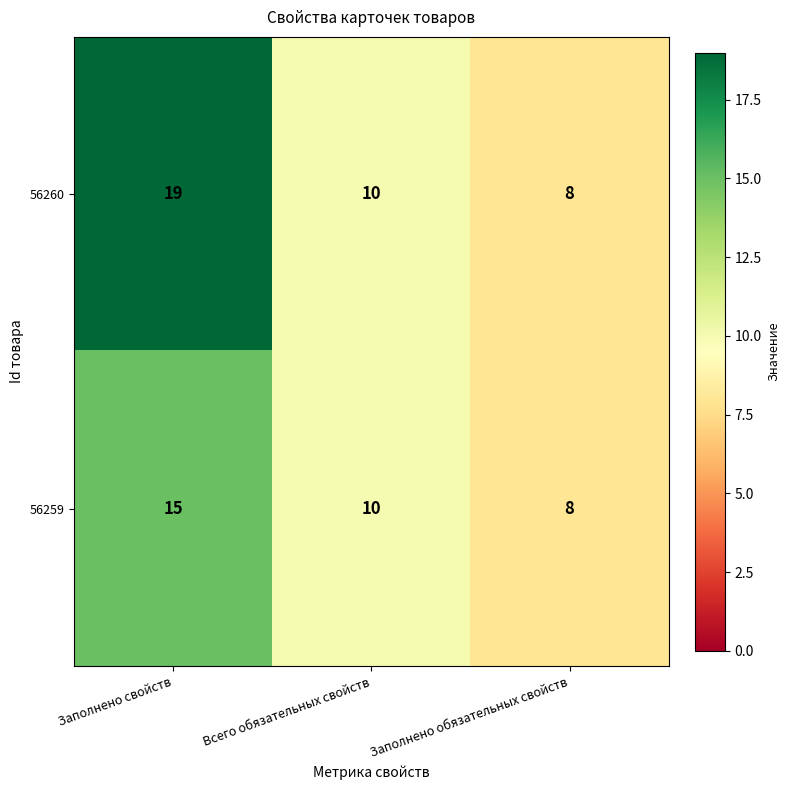

Reading right to left, extract all data points from this chart.

56260: Заполнено обязательных свойств=8	Всего обязательных свойств=10	Заполнено свойств=19
56259: Заполнено обязательных свойств=8	Всего обязательных свойств=10	Заполнено свойств=15